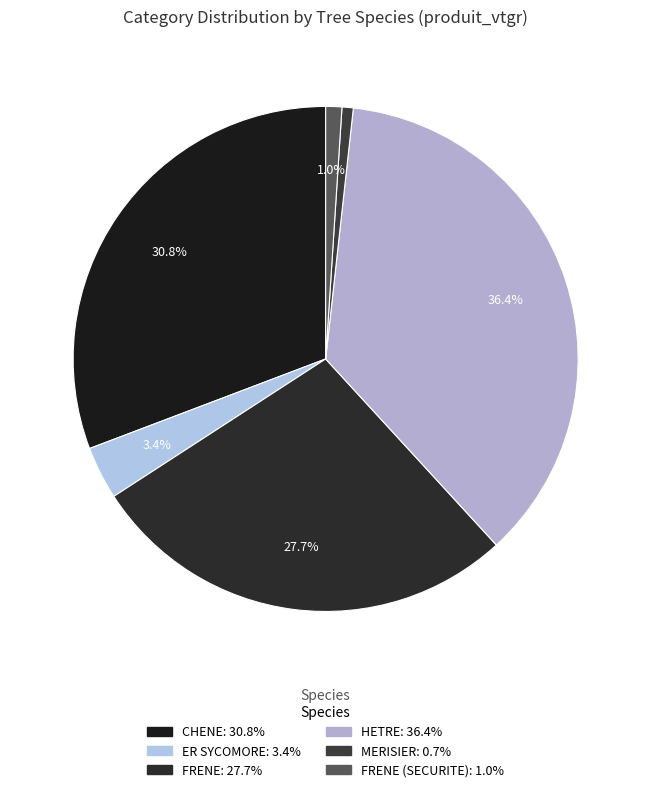

To the nearest percent, what is the difference between the largest and smallest slice percentages?

36%